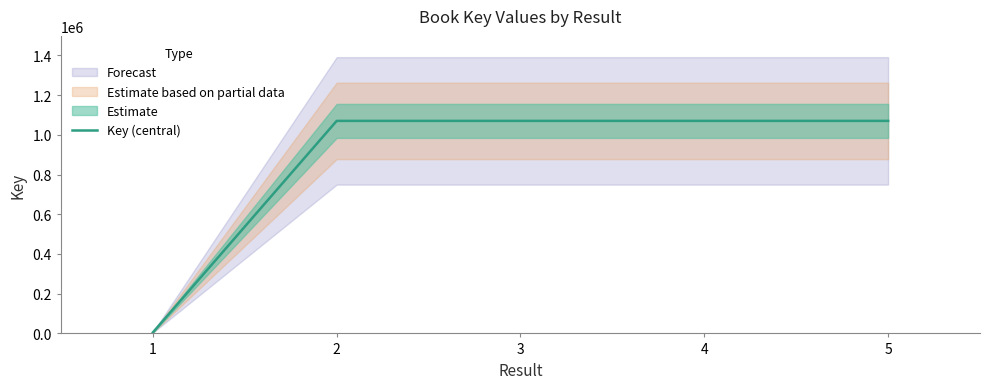

Is it true that the value at 5 is 707637?

False